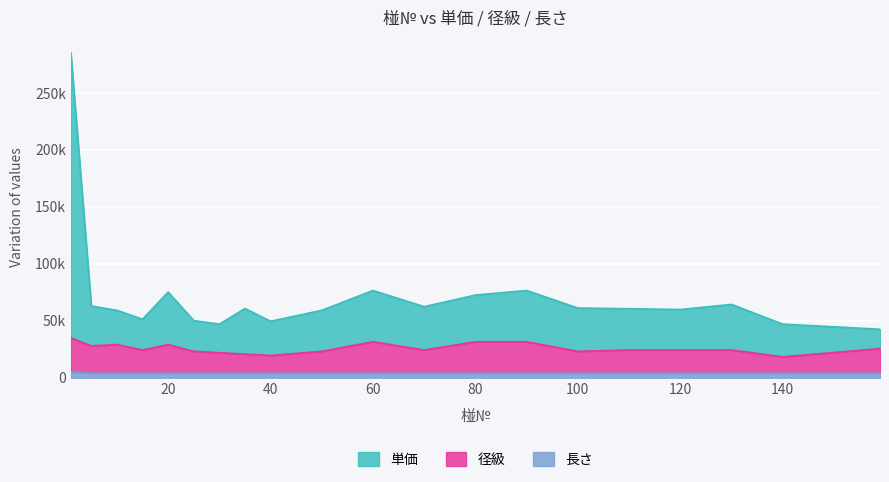

What are all the series names shown in the legend?

単価, 径級, 長さ